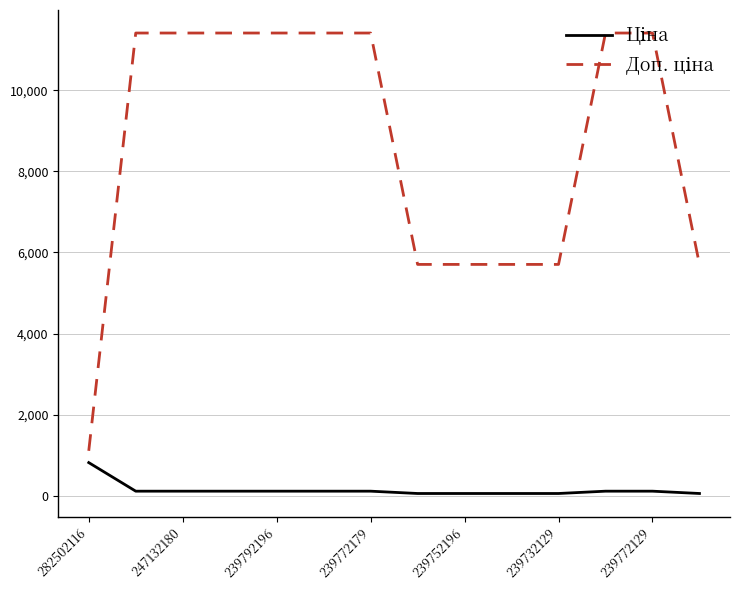

What is the maximum value shown in the chart?

11410.0